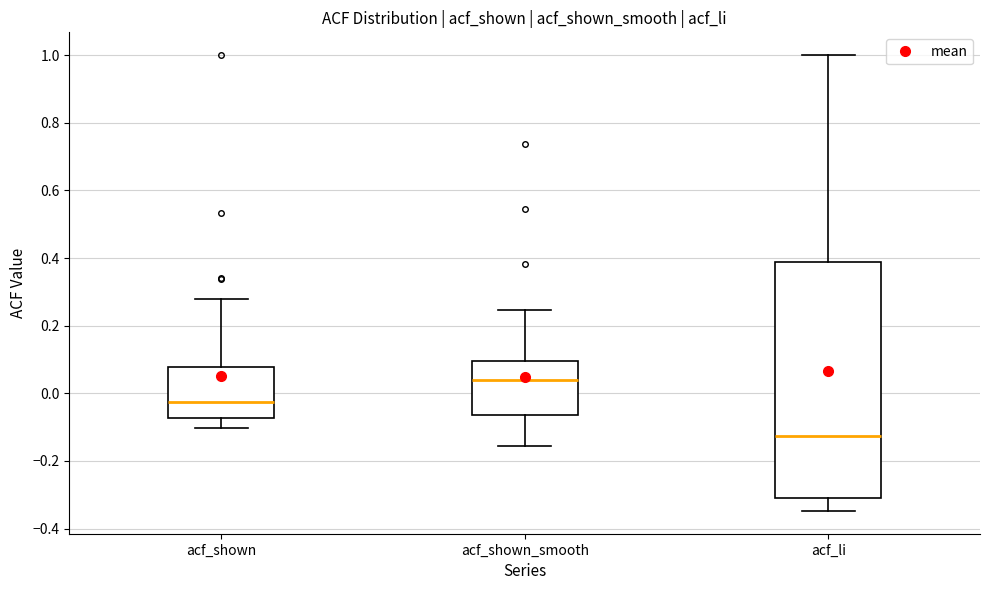

Comparing the boxes themselves (not the whiskers), which one is the tallest?

acf_li